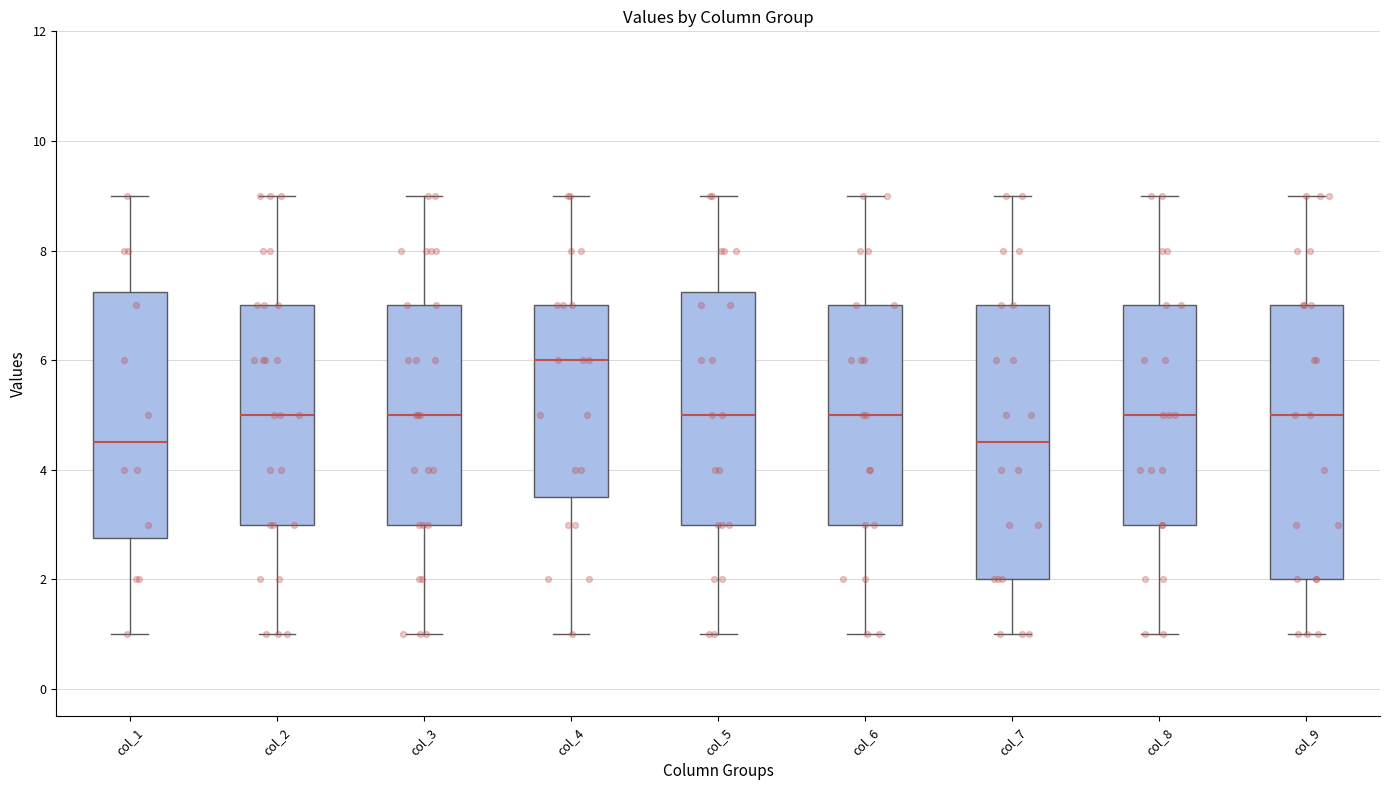

Where is the upper edge of the box for col_5 on the y-axis? The values are not printed on the chart, so give them approximately, as read against the axis.

7.2